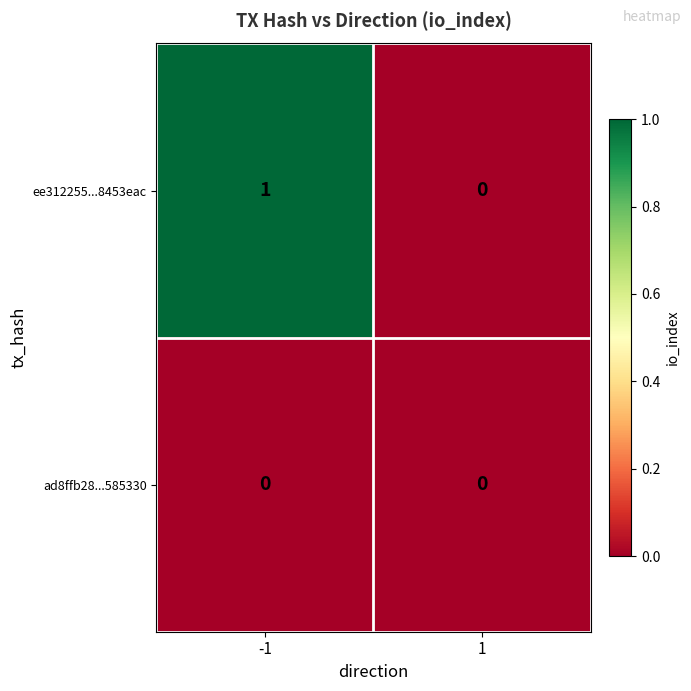

Reading left to right, transcribe all the data shown in this chart.

ee312255...8453eac: -1=1	1=0
ad8ffb28...585330: -1=0	1=0